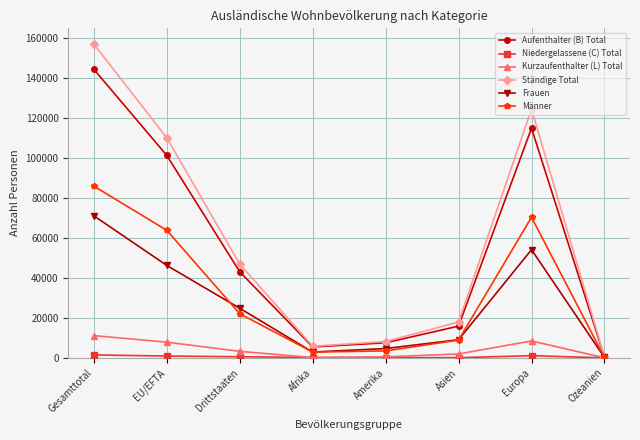

At which label does Männer reach its peak?

Gesamttotal